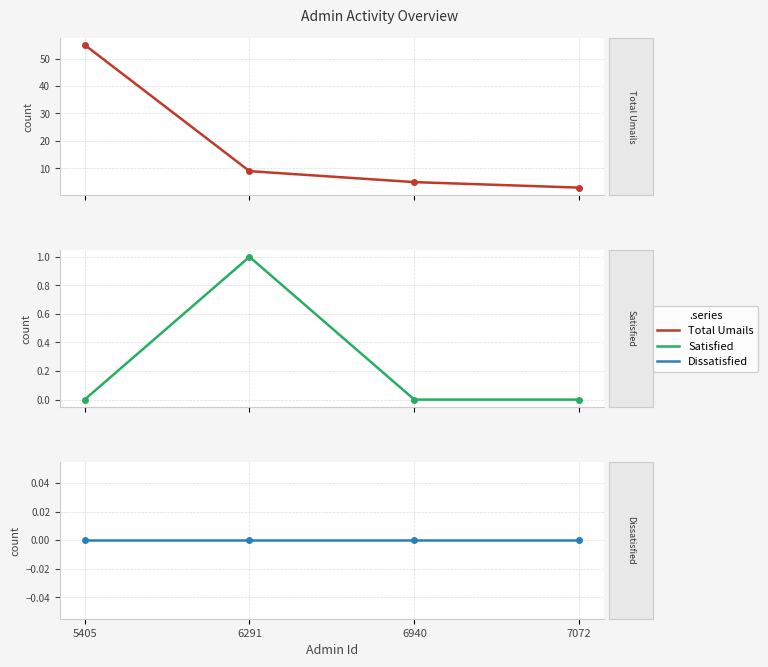

Which has a higher value, 6291 or 6940?

6291